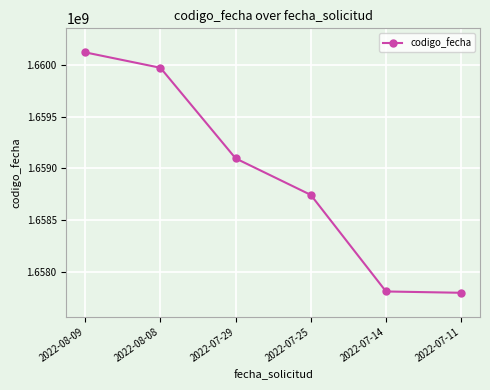

At which label does the data first exceed 1659096357?

2022-08-09